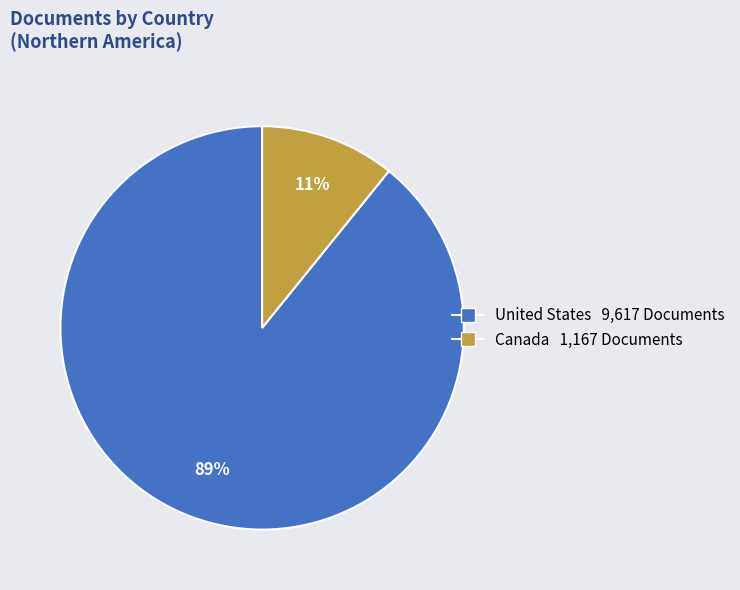

Rank the categories by value from highest to lowest.

United States, Canada